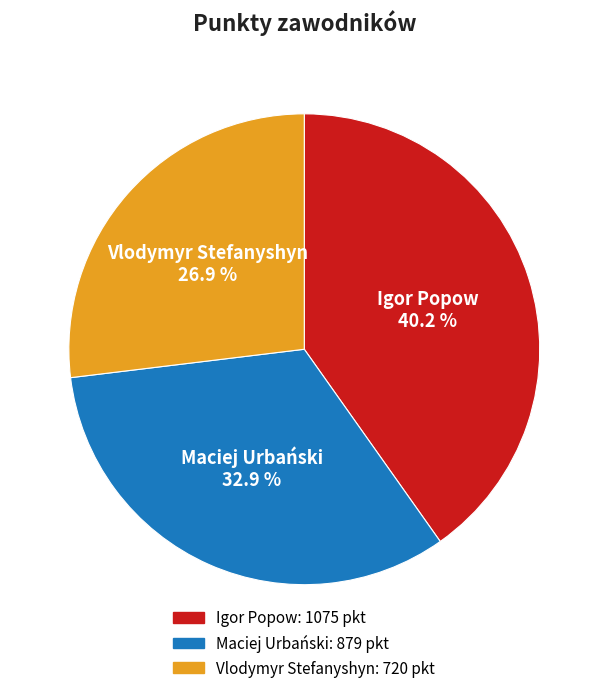

Which category has the smallest portion of the pie?

Vlodymyr Stefanyshyn